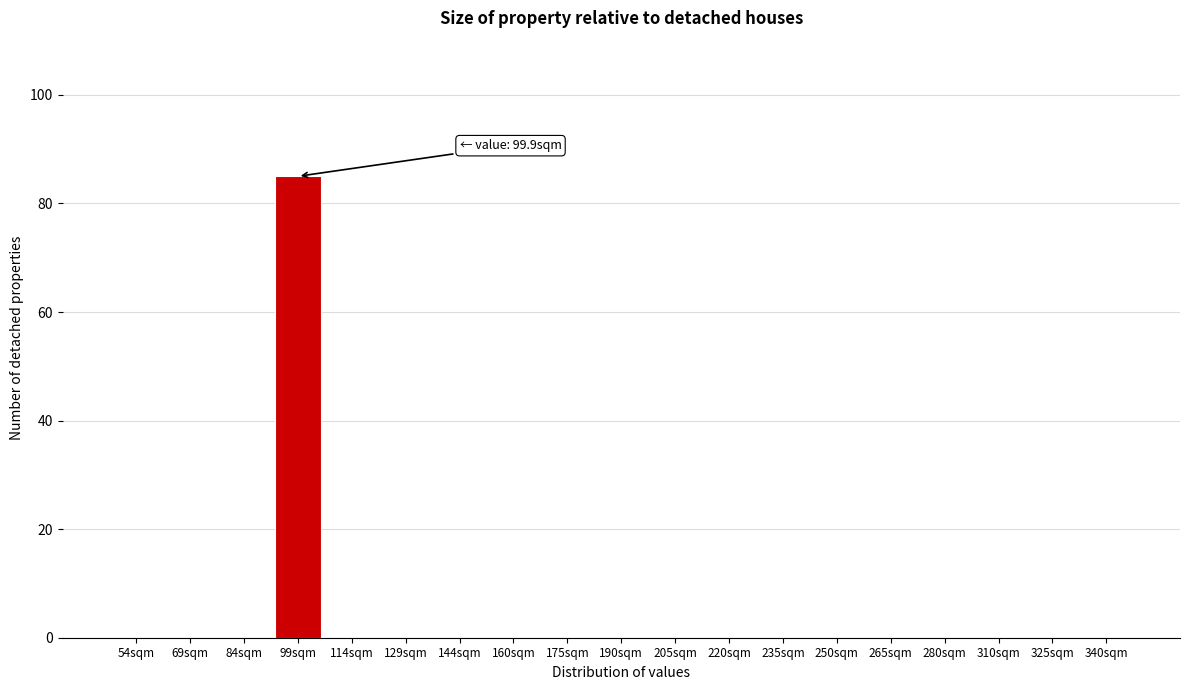

Reading left to right, transcribe all the data shown in this chart.

54sqm=0	69sqm=0	84sqm=0	99sqm=85	114sqm=0	129sqm=0	144sqm=0	160sqm=0	175sqm=0	190sqm=0	205sqm=0	220sqm=0	235sqm=0	250sqm=0	265sqm=0	280sqm=0	310sqm=0	325sqm=0	340sqm=0